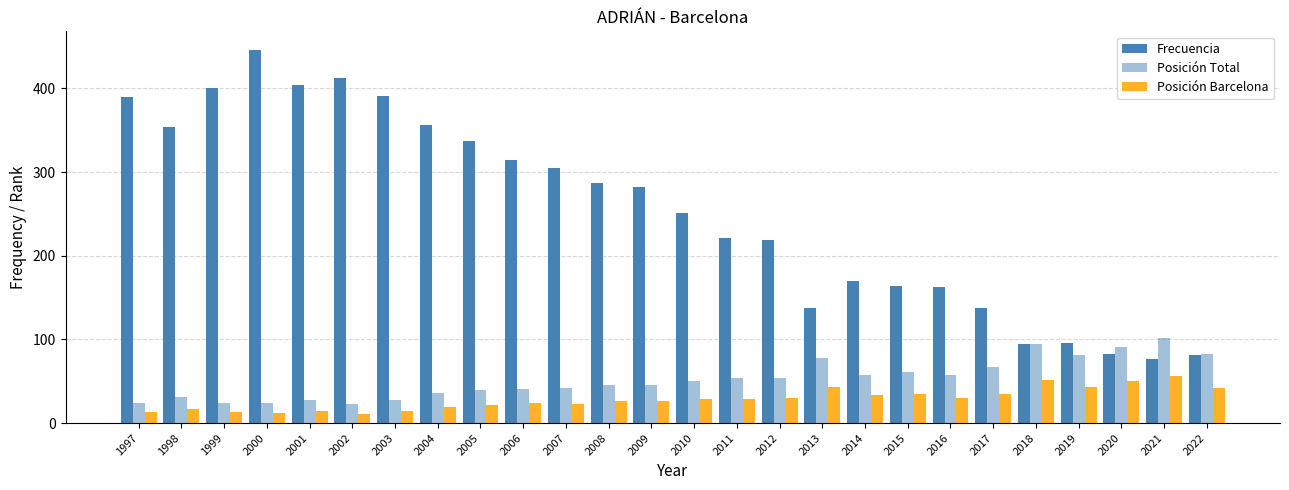

Which series has the largest total across all categories?

Frecuencia